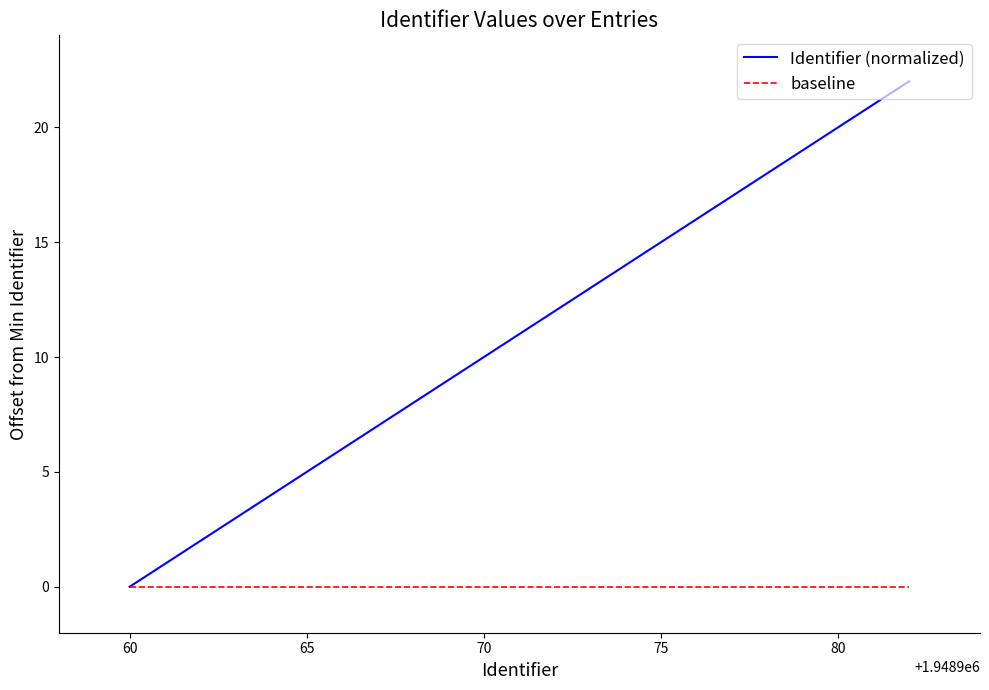

What is the highest value of the Identifier (normalized) series?

22